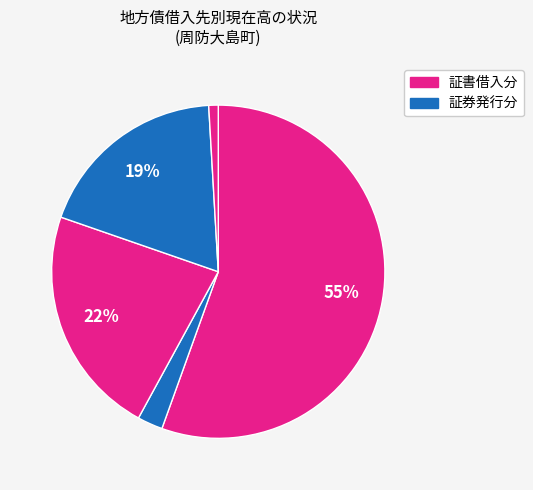

Which slice represents more than half of the pie?

1